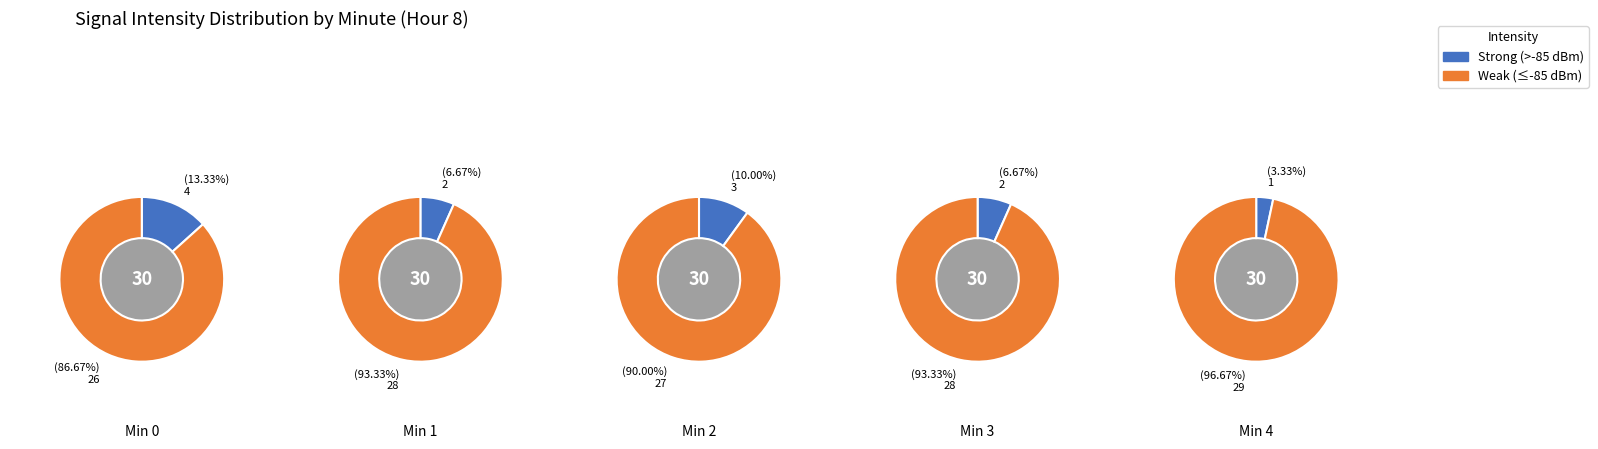

To the nearest percent, what is the combined percentage of 3 and 0?

58%